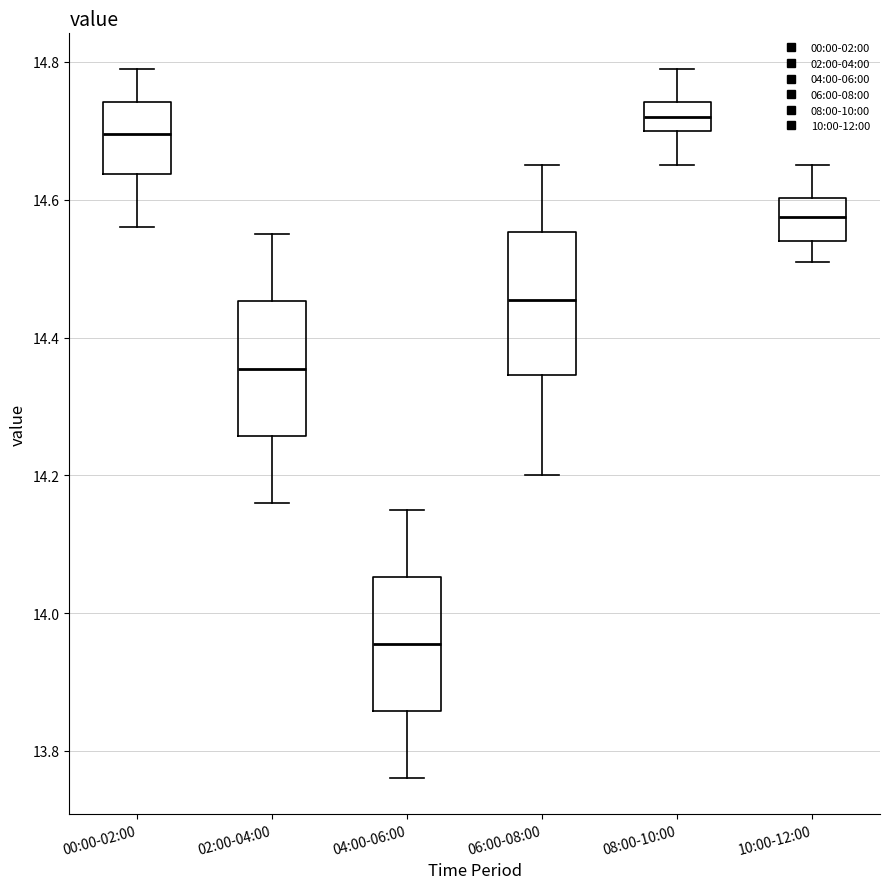

Where is the lower edge of the box for 02:00-04:00 on the y-axis? The values are not printed on the chart, so give them approximately, as read against the axis.

14.26